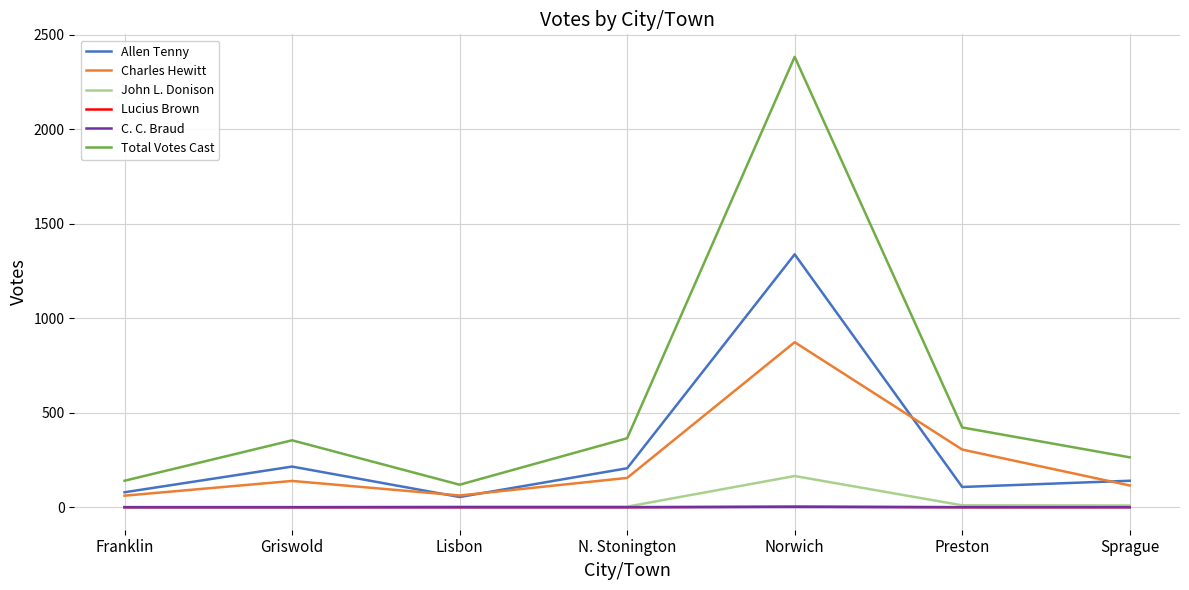

At which category is the sum across all series the highest?

Norwich